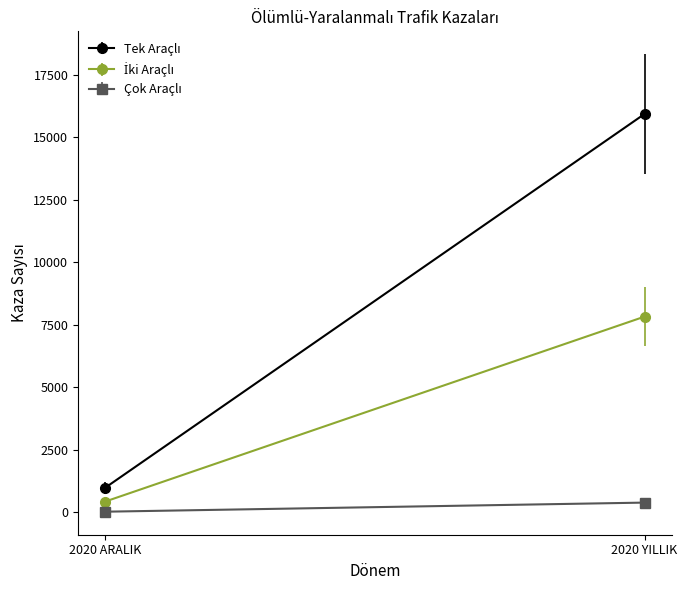

What are all the series names shown in the legend?

Tek Araçlı, İki Araçlı, Çok Araçlı